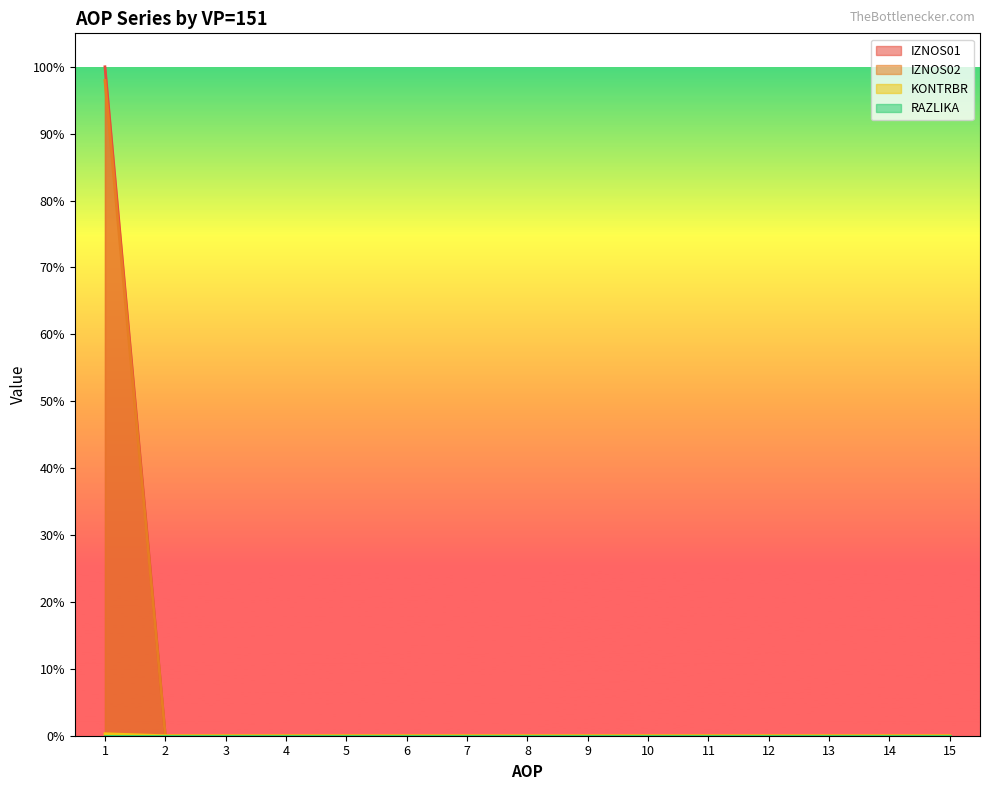

At which category is the sum across all series the highest?

1